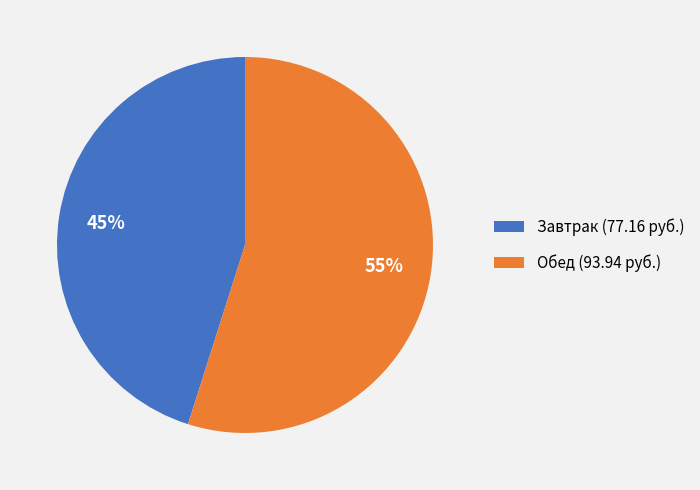

Count the number of slices in the pie.

2